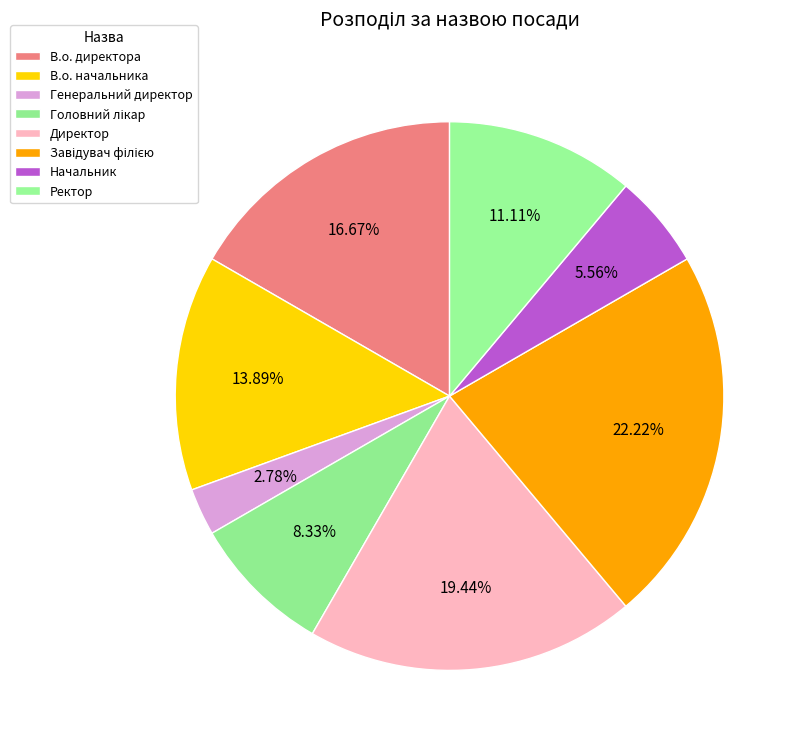

How many segments does this pie chart have?

8